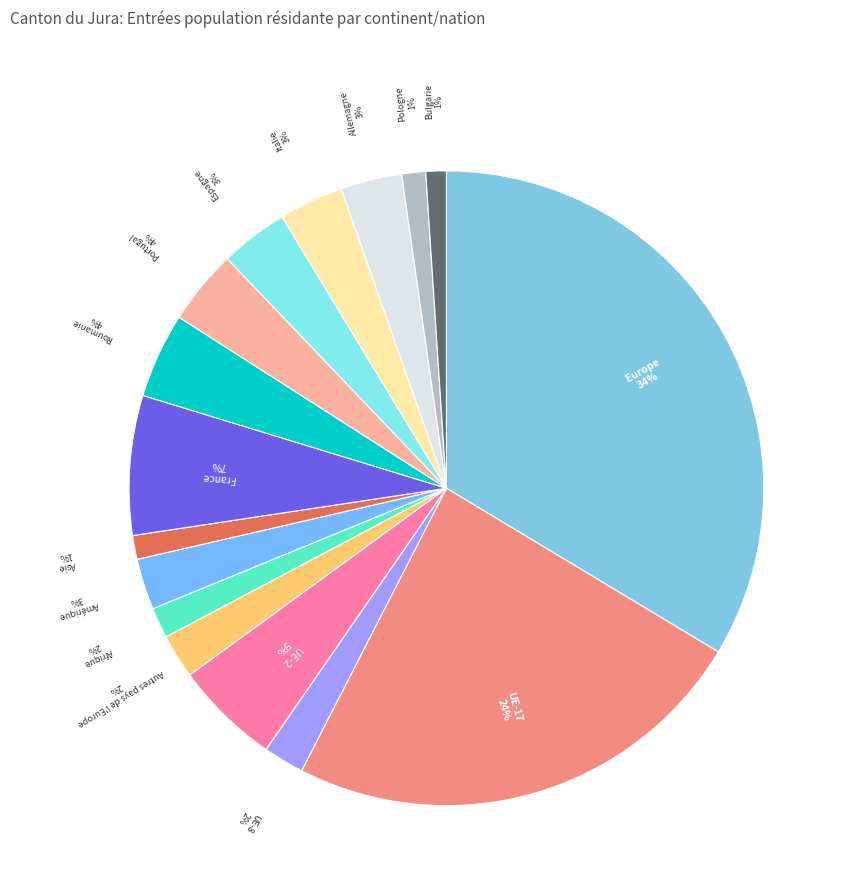

Does Roumanie account for over 50% of the chart?

No